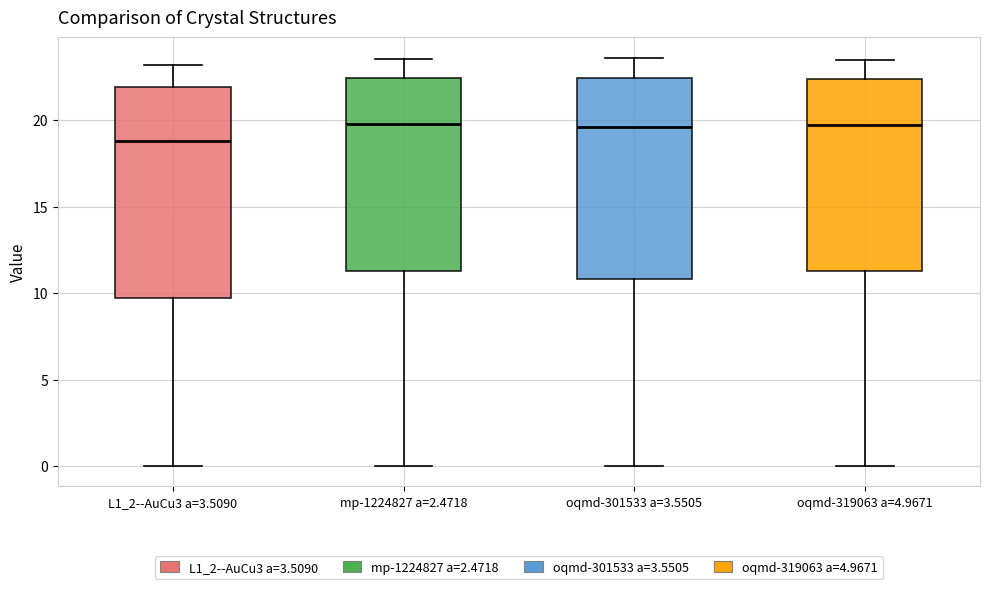

Reading left to right, read every box against the y-axis: the position of its median line, the range the box covers, and the ends of its whiskers. The values are not printed on the chart, so give them approximately, as read against the axis.

L1_2--AuCu3 a=3.5090: median 19.0, box 9.5 to 22.0, whiskers 0.0 to 23.0
mp-1224827 a=2.4718: median 20.0, box 11.5 to 22.5, whiskers 0.0 to 23.5
oqmd-301533 a=3.5505: median 19.5, box 11.0 to 22.5, whiskers 0.0 to 23.5
oqmd-319063 a=4.9671: median 20.0, box 11.5 to 22.5, whiskers 0.0 to 23.5